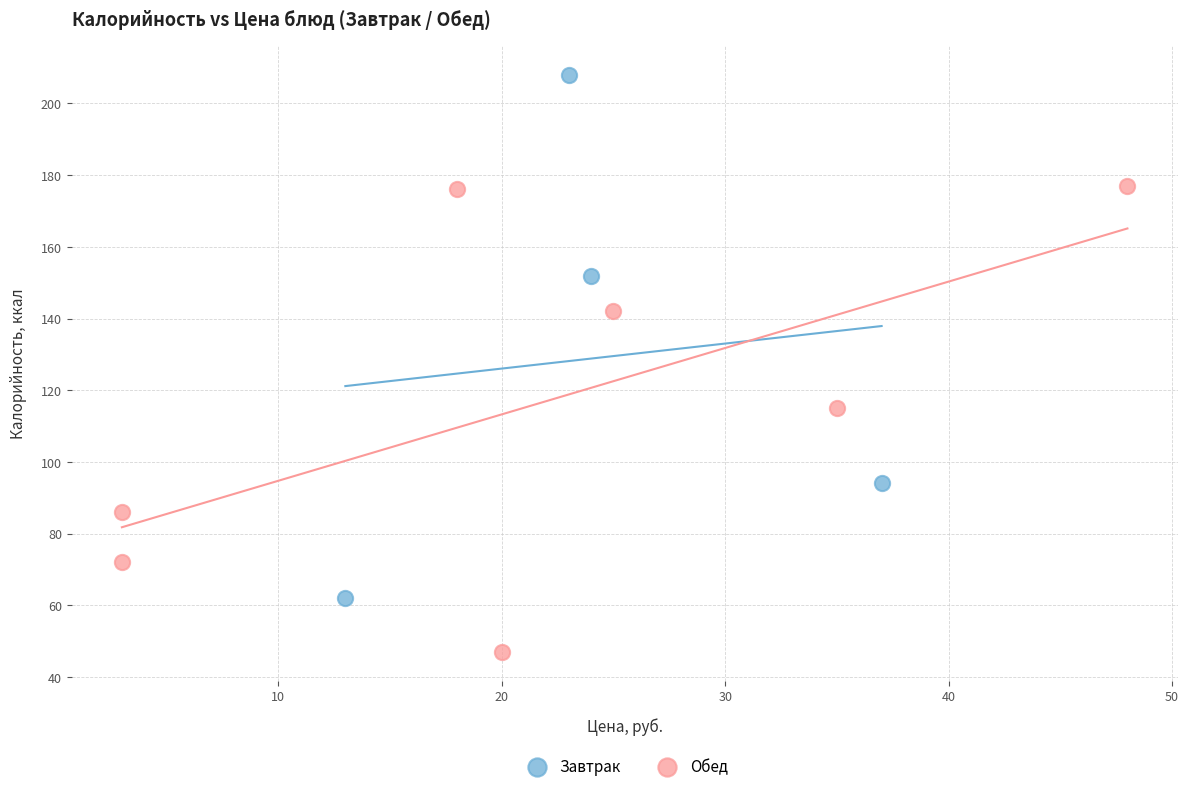

Which series has the largest Y range (max minus min)?

Завтрак